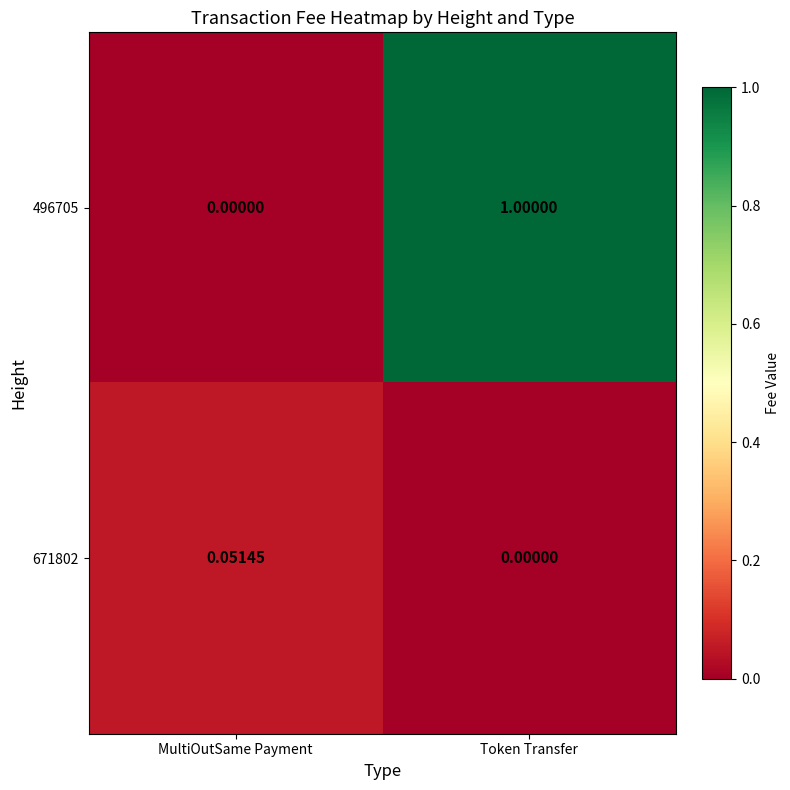

Which series has the largest range (max minus min)?

496705